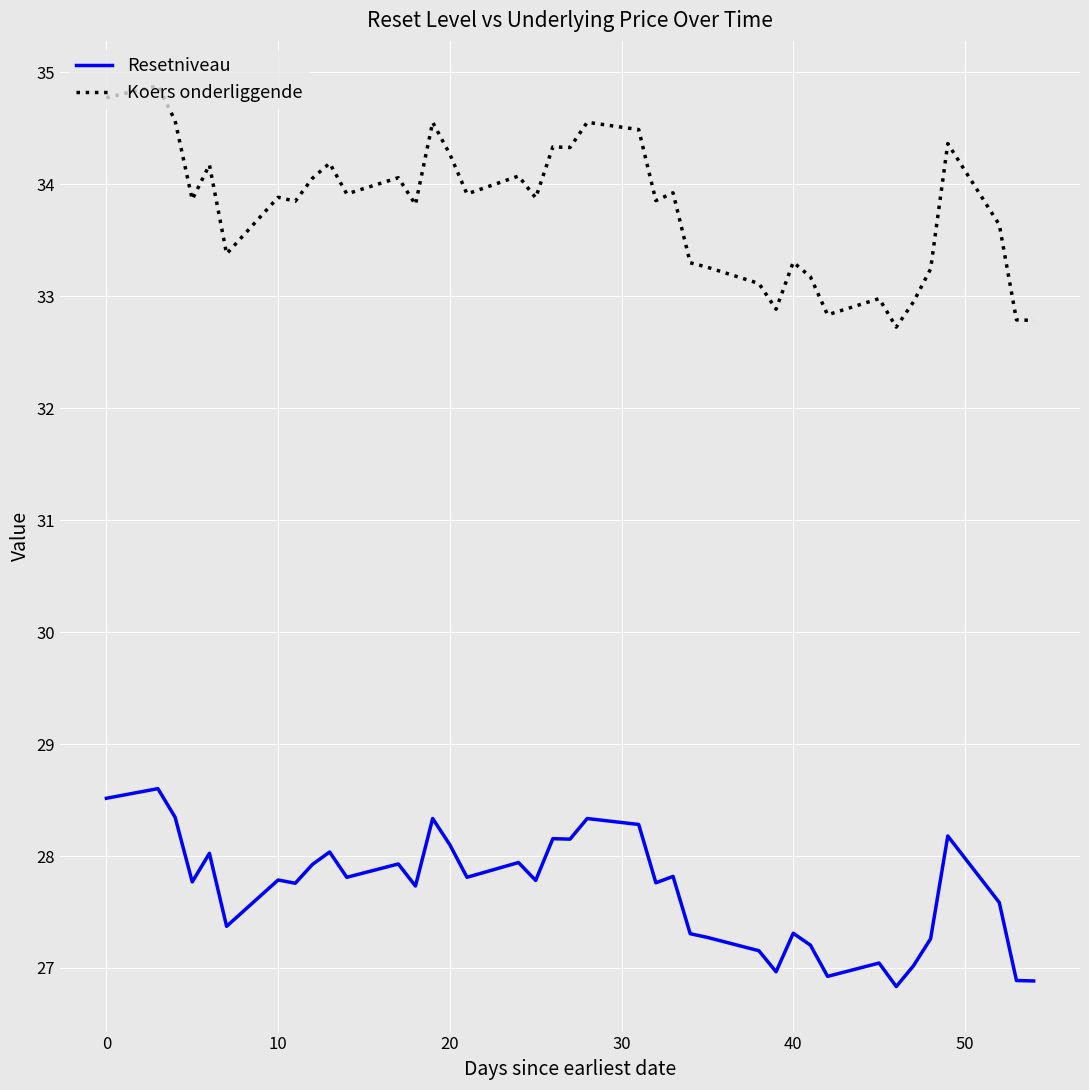

Which series has the largest total across all categories?

Koers onderliggende